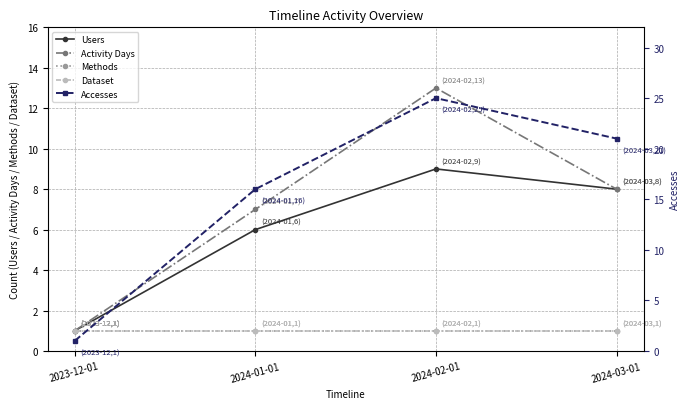

At which label does Users reach its peak?

2024-02-01